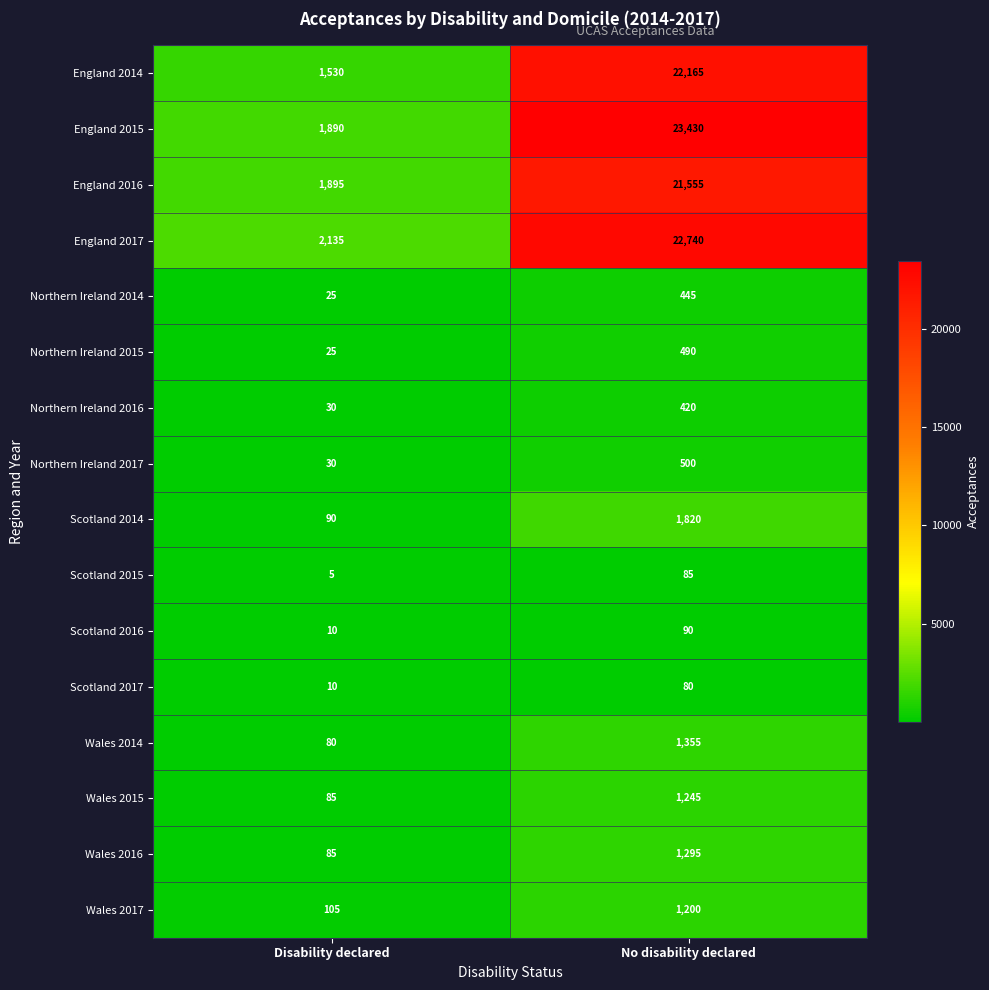

At No disability declared, list the series in order from largest to smallest.

England 2015, England 2017, England 2014, England 2016, Scotland 2014, Wales 2014, Wales 2016, Wales 2015, Wales 2017, Northern Ireland 2017, Northern Ireland 2015, Northern Ireland 2014, Northern Ireland 2016, Scotland 2016, Scotland 2015, Scotland 2017